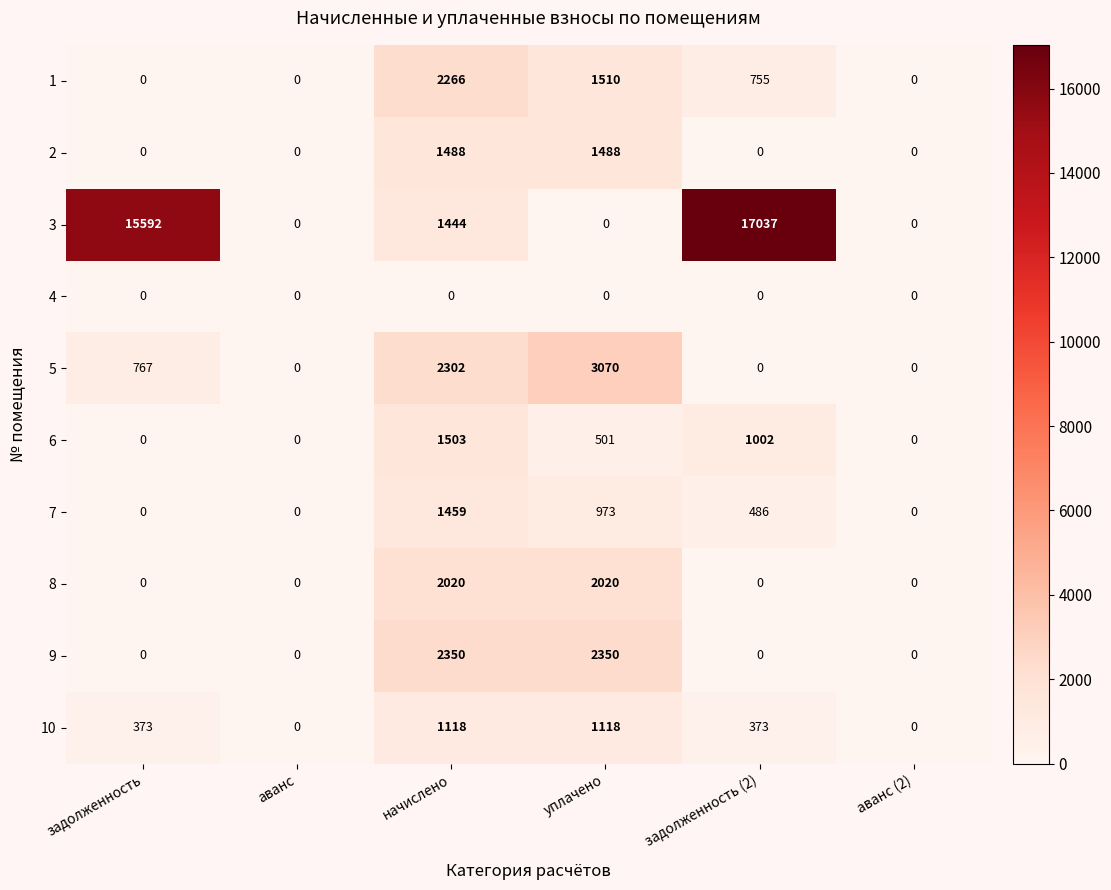

How many values in 1 are above zero?

3